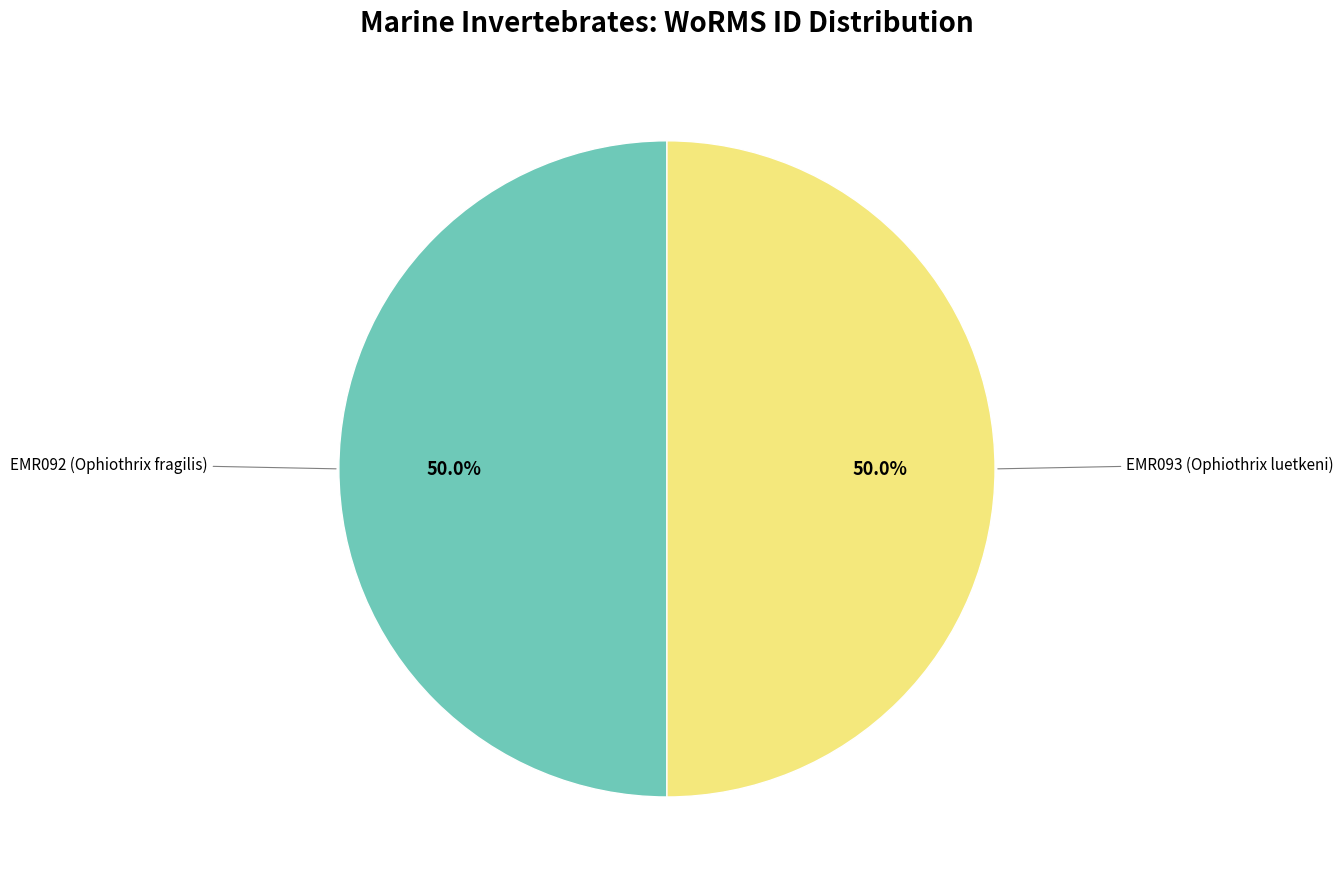

To the nearest percent, what is the average slice percentage?

50%